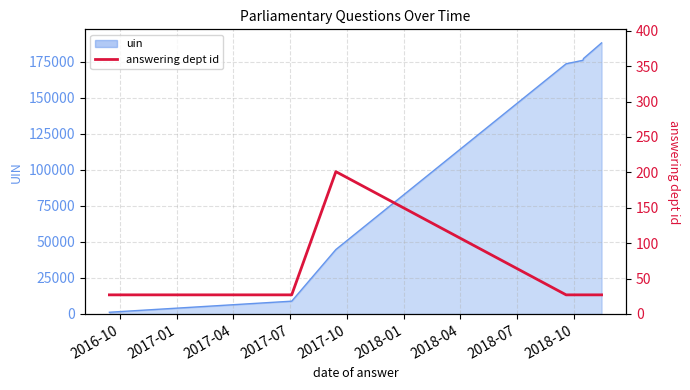

What is the label of the 2nd point from the left?

2017-01